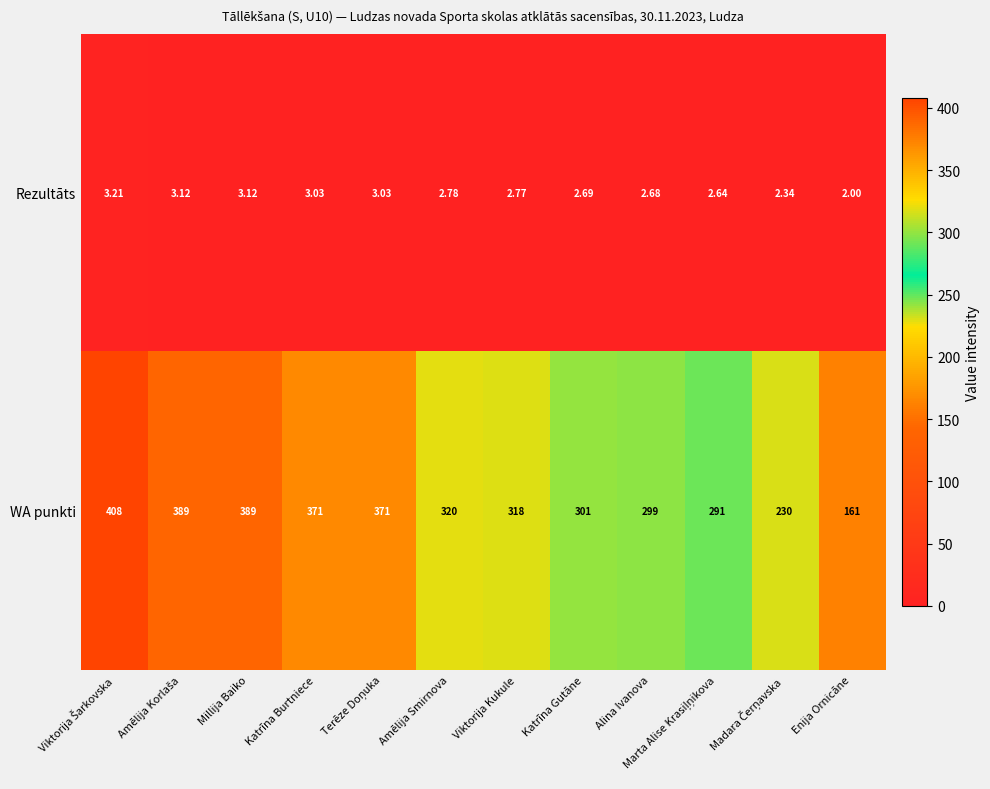

Which series has the largest total across all categories?

WA punkti